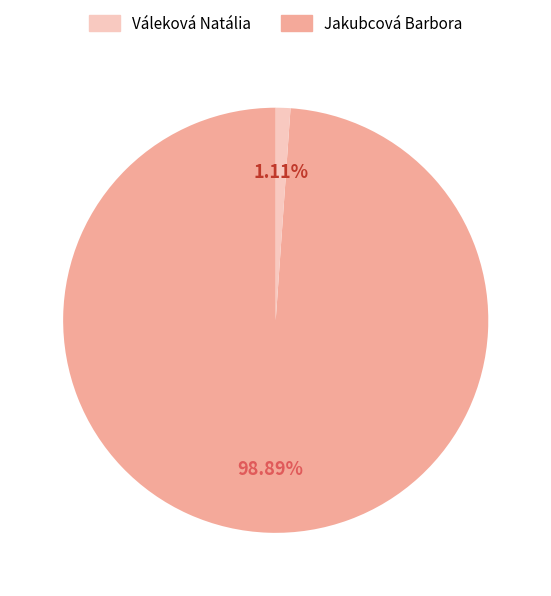

Is there a majority slice in this chart?

Yes